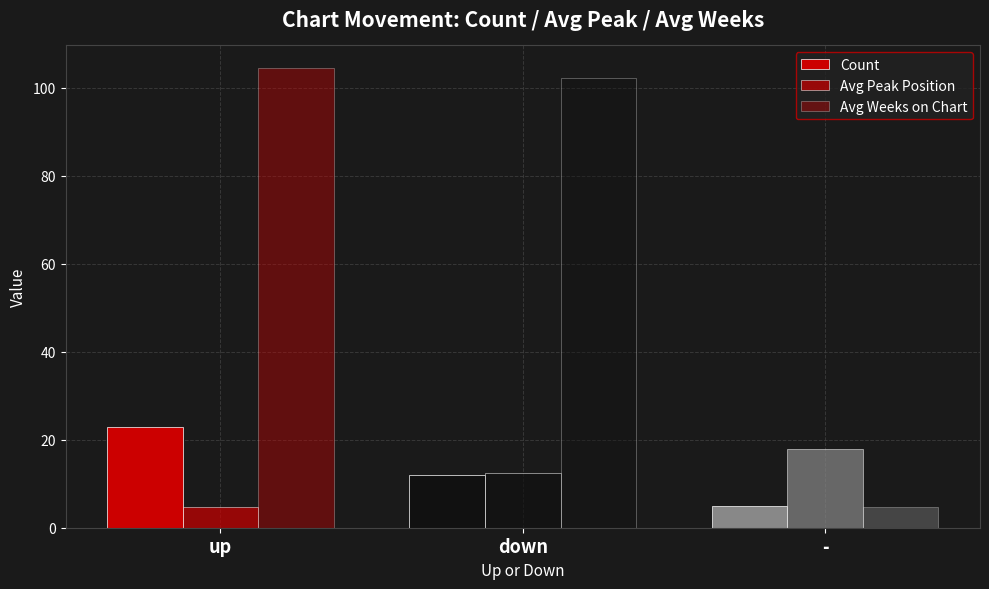

Rank the categories by Avg Weeks on Chart value from lowest to highest.

-, down, up